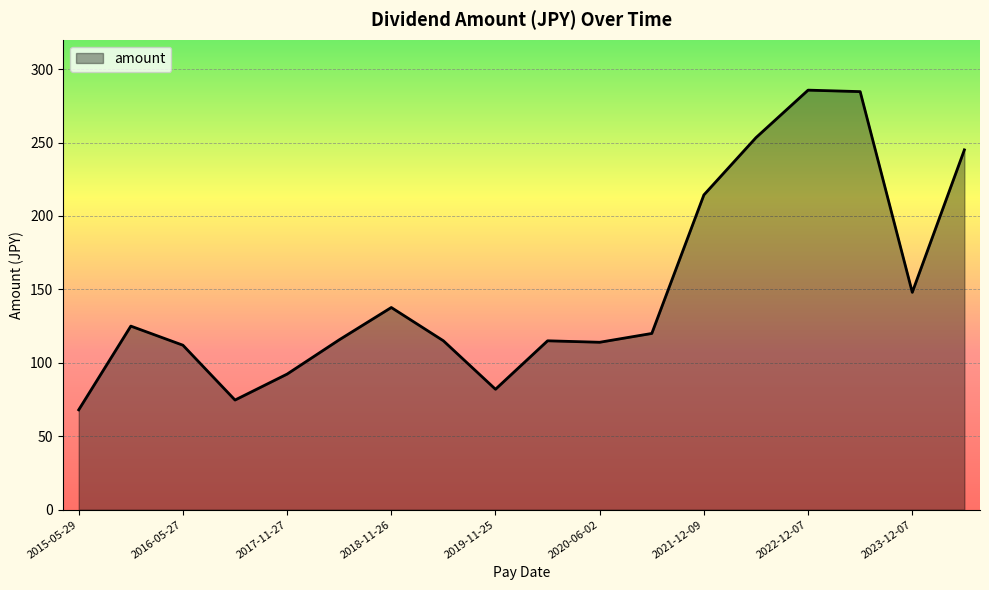

What is the smallest value displayed?

68.0